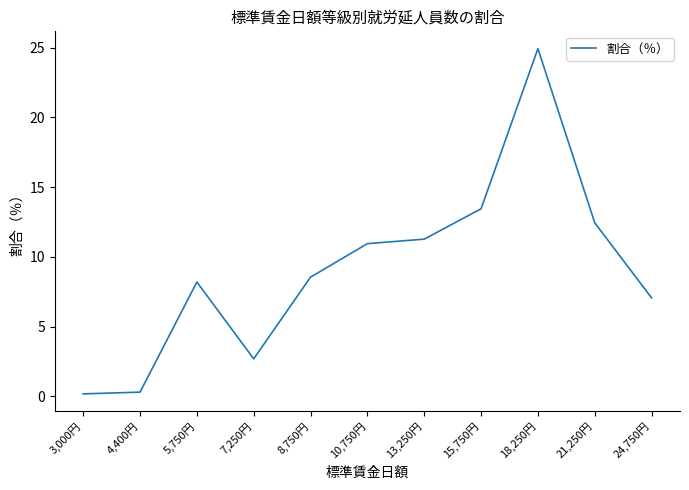

The value at 21,250円 is 21.7. True or false?

False